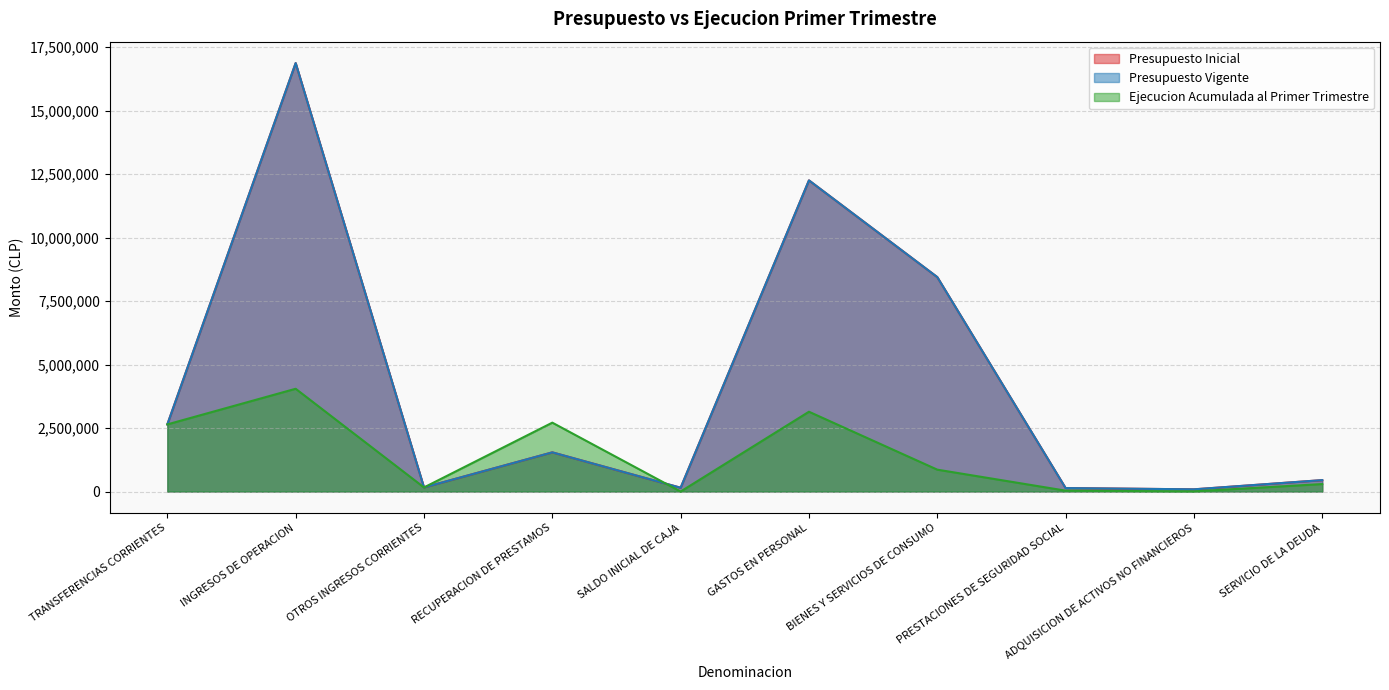

How many lines are shown in the chart?

3